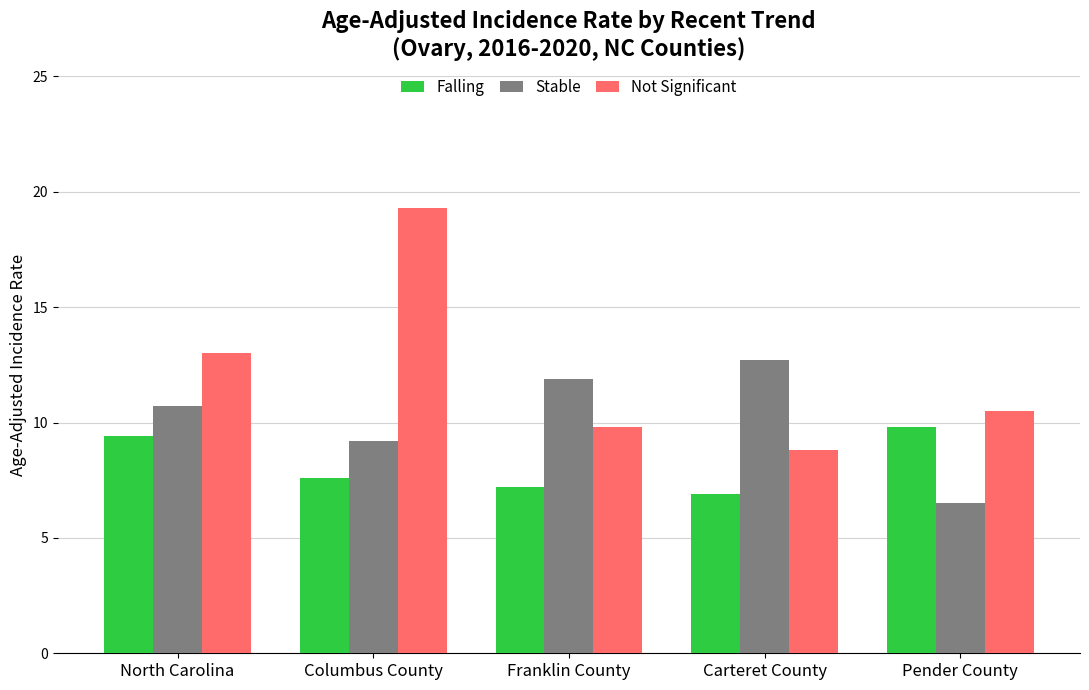

How many values in the Falling series exceed 7?

4